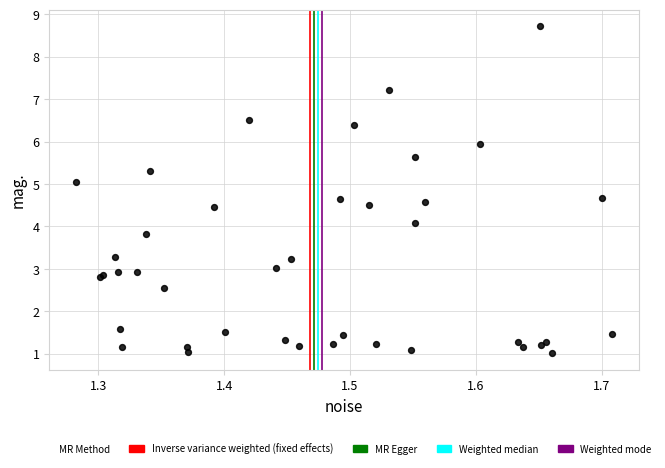

What Y value in the scatter plot is closest to 4?

4.1